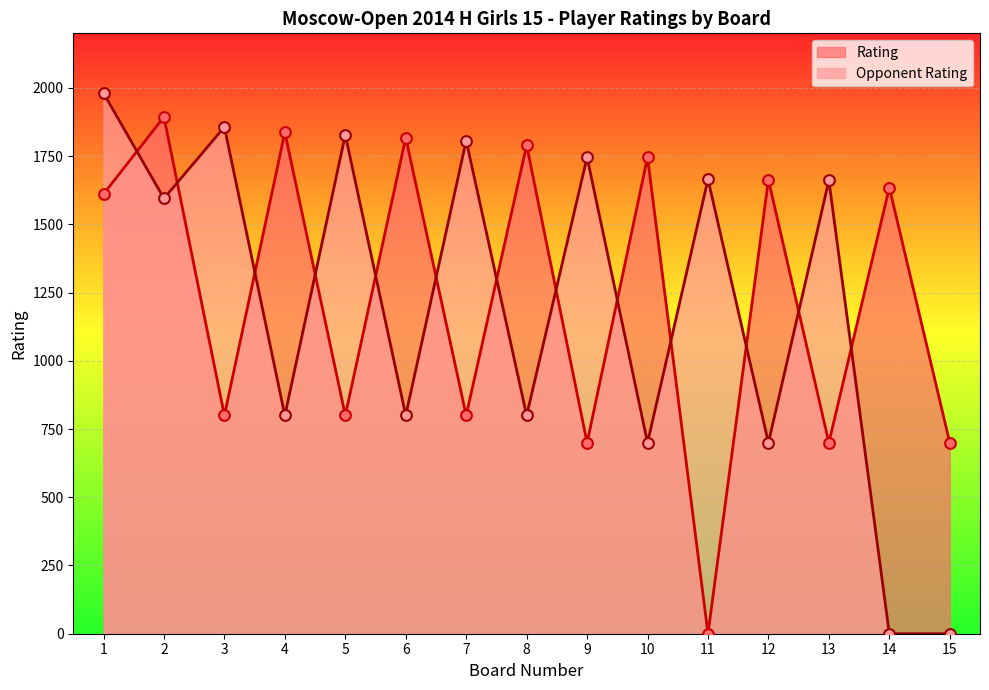

At which category is the sum across all series the highest?

1